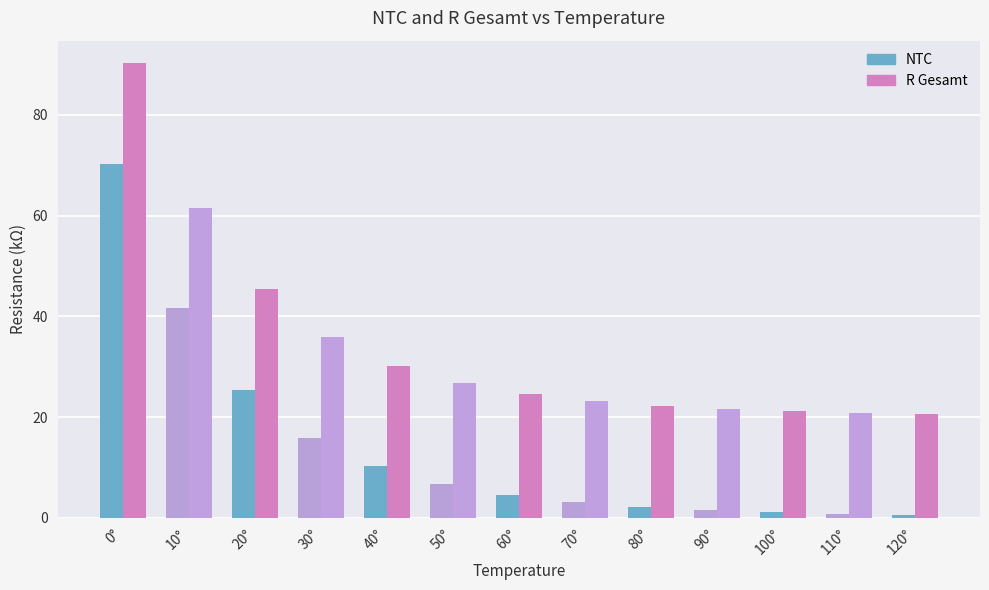

Is it true that NTC equals 0.8 at 110°?

True